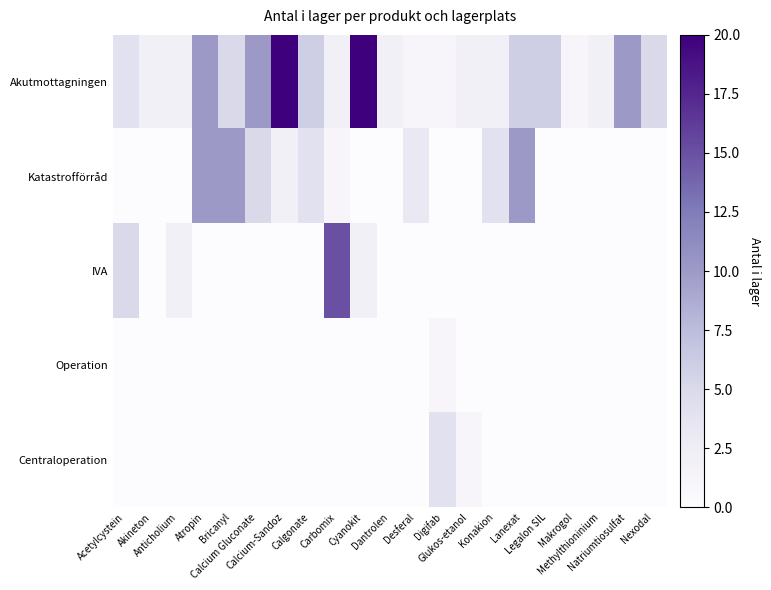

Which label corresponds to the smallest value in the chart?

Acetylcystein